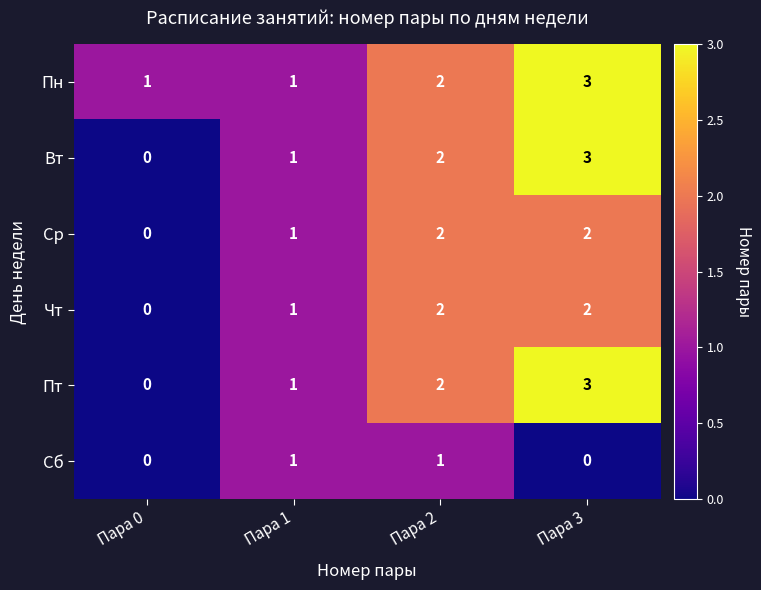

At which label is Пн closest to 2?

Пара 2